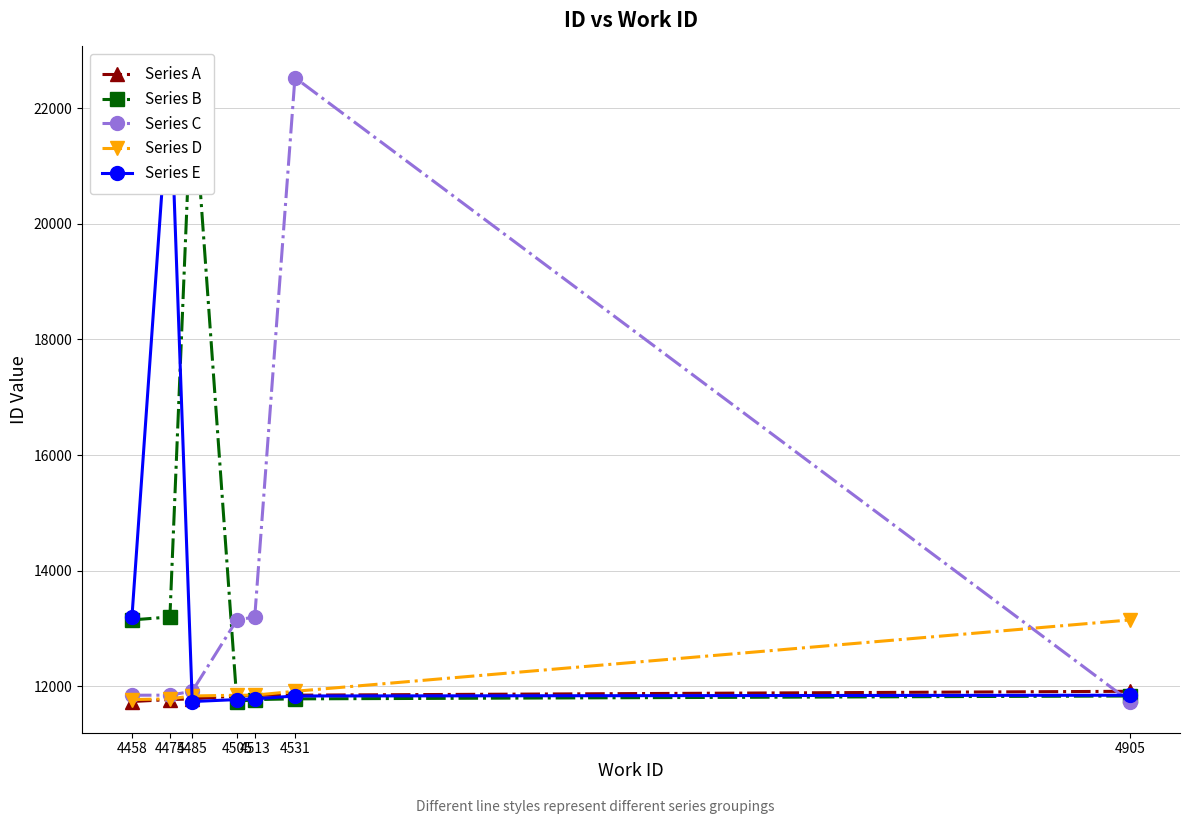

Rank the series by their maximum value, from lowest to highest.

Series A, Series D, Series B, Series C, Series E